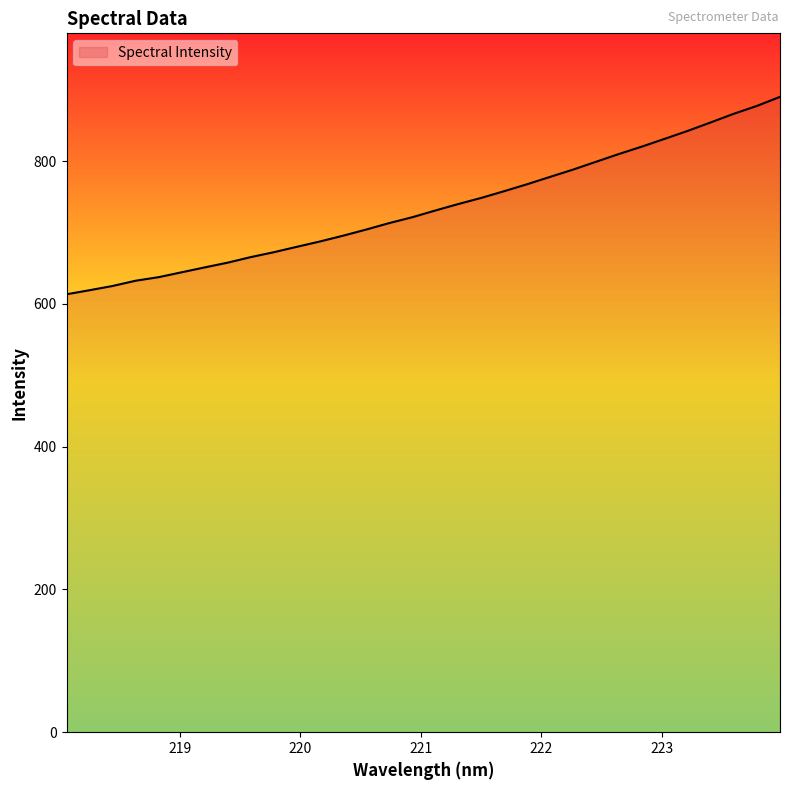

What is the minimum value shown in the chart?

613.4